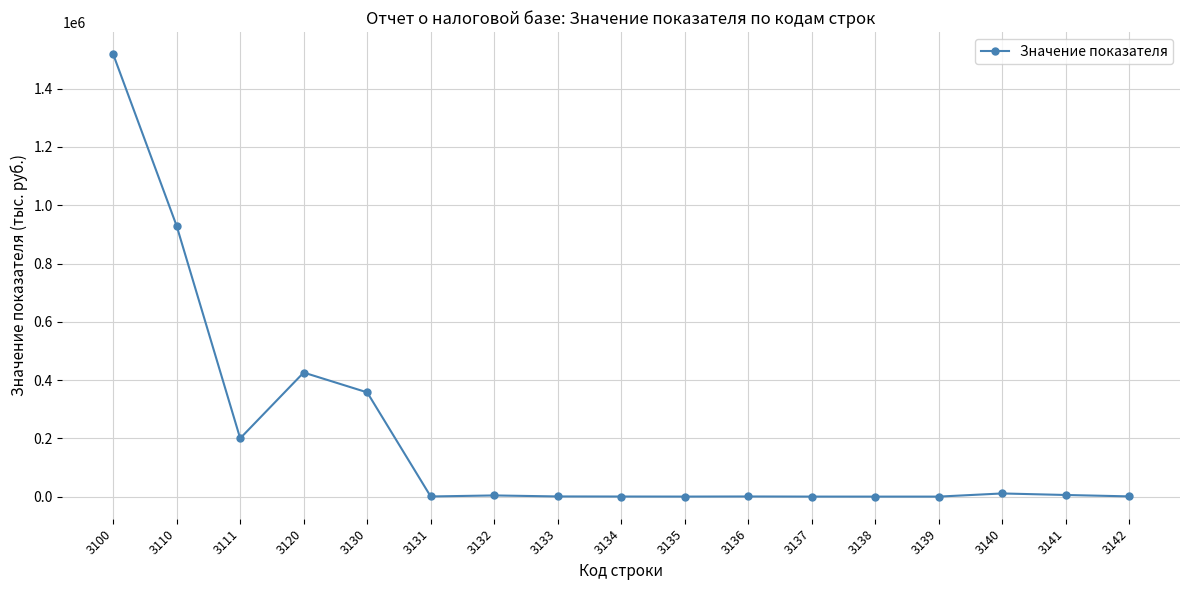

What is the average value?

203156